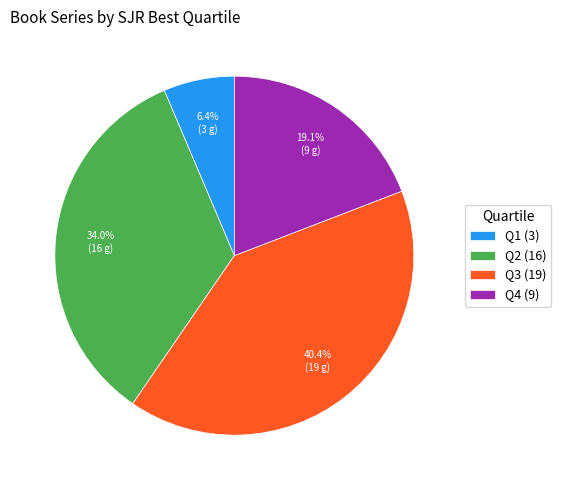

How much of the chart is everything except Q2?

66.0%